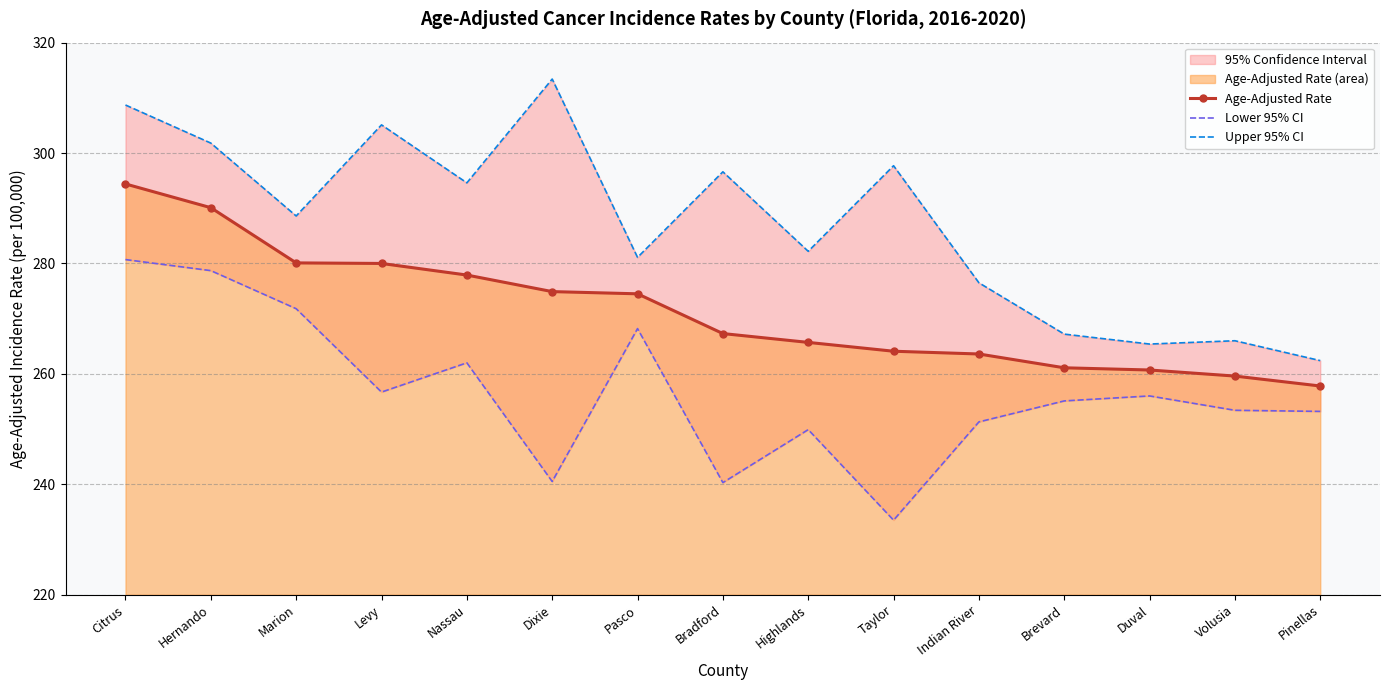

What is the difference between the second highest and second lowest values in the Upper 95% CI series?

43.3